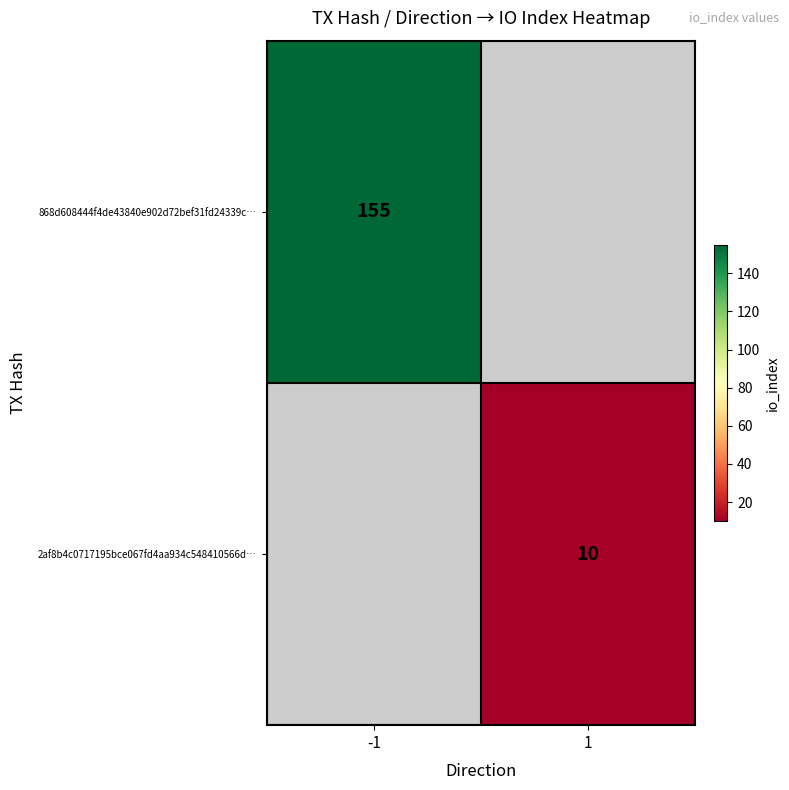

The value of 868d608444f4de43840e902d72bef31fd24339c… at -1 is 155. True or false?

True